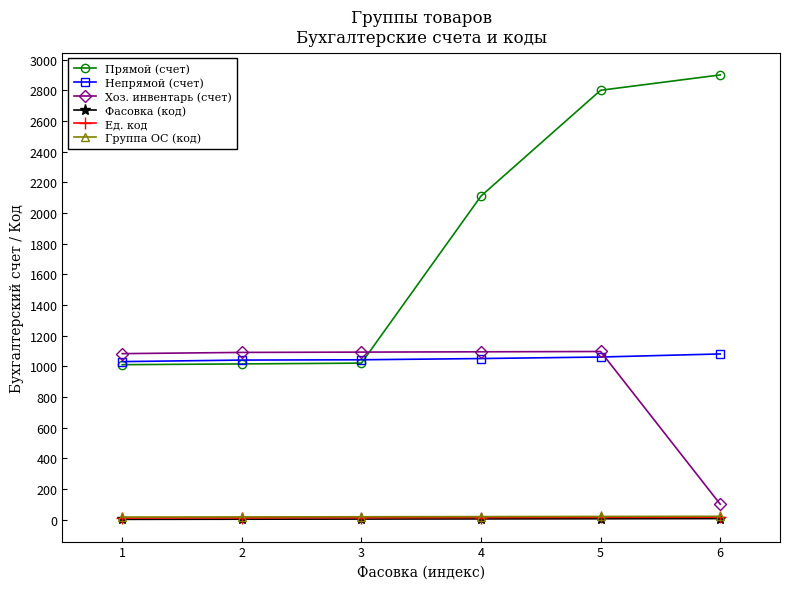

What is the maximum value shown in the chart?

2900